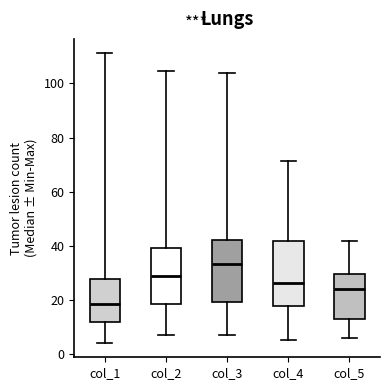

Reading left to right, transcribe this box plot: for each box, give where its median line is, the range the box spans, and where its two whiskers end, as read against the y-axis. The values are not printed on the chart, so give them approximately, as read against the axis.

col_1: median 18, box 12 to 28, whiskers 4 to 112
col_2: median 28, box 18 to 40, whiskers 6 to 104
col_3: median 34, box 20 to 42, whiskers 8 to 104
col_4: median 26, box 18 to 42, whiskers 6 to 72
col_5: median 24, box 14 to 30, whiskers 6 to 42